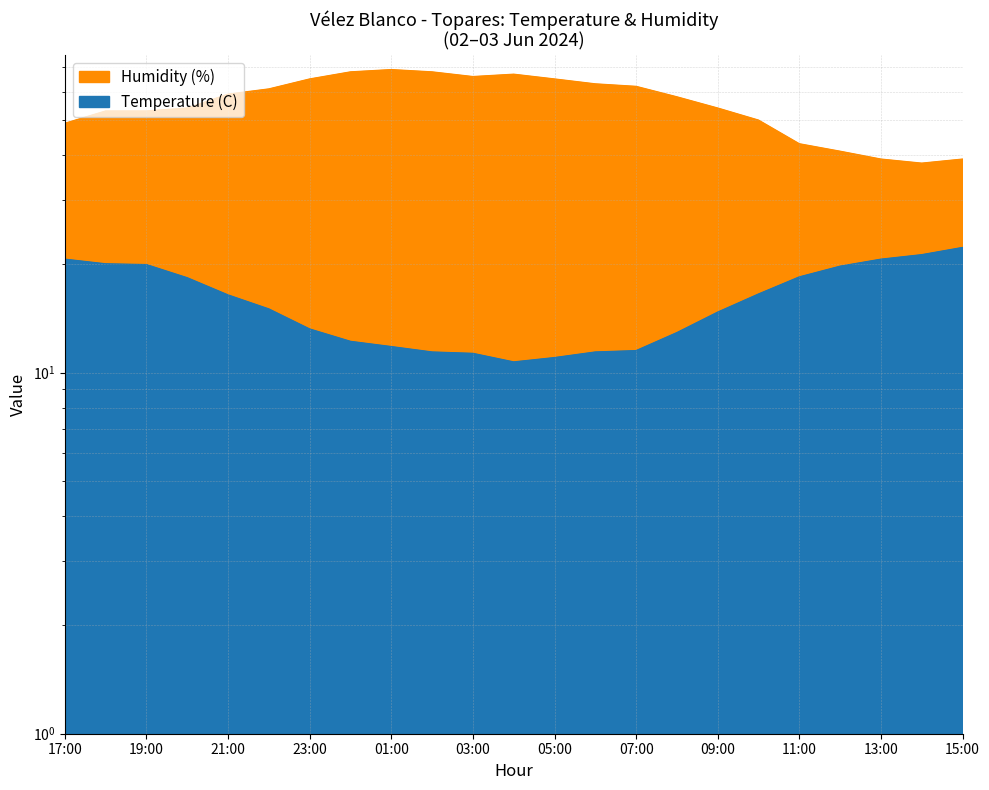

What is the total value across all series at 14:00?

59.2